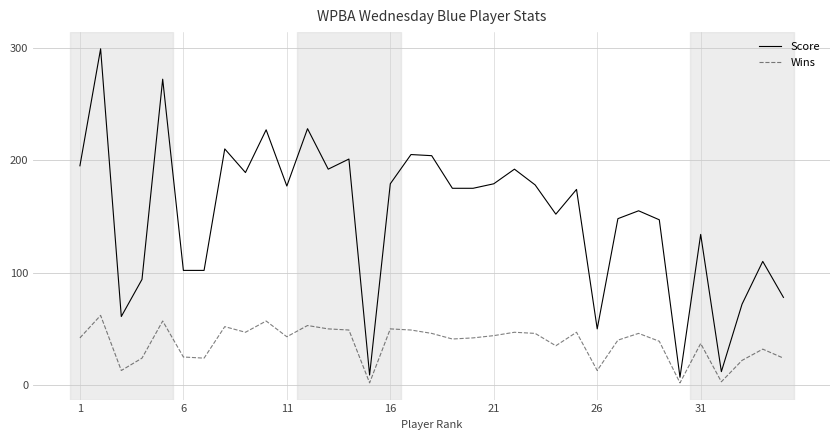

Which series has the largest total across all categories?

Score